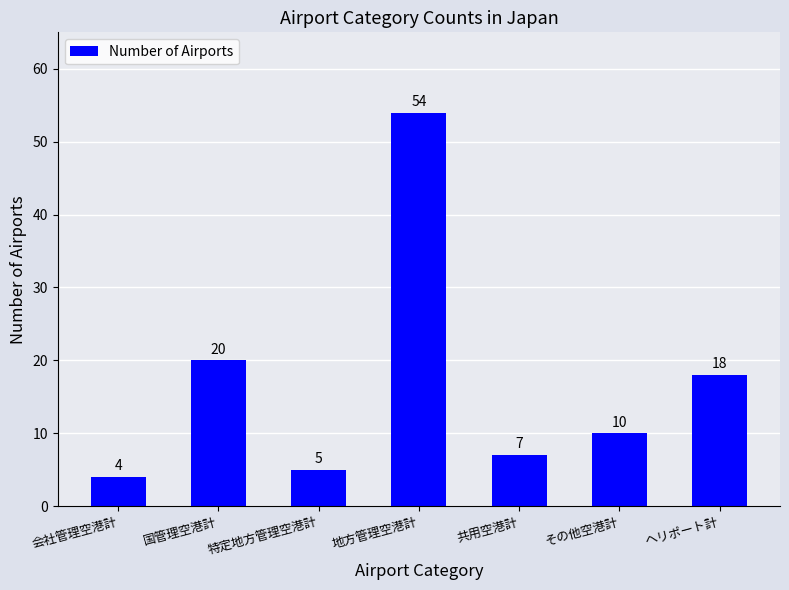

Approximately how many times larger is the value at ヘリポート計 compared to 共用空港計?

2.6